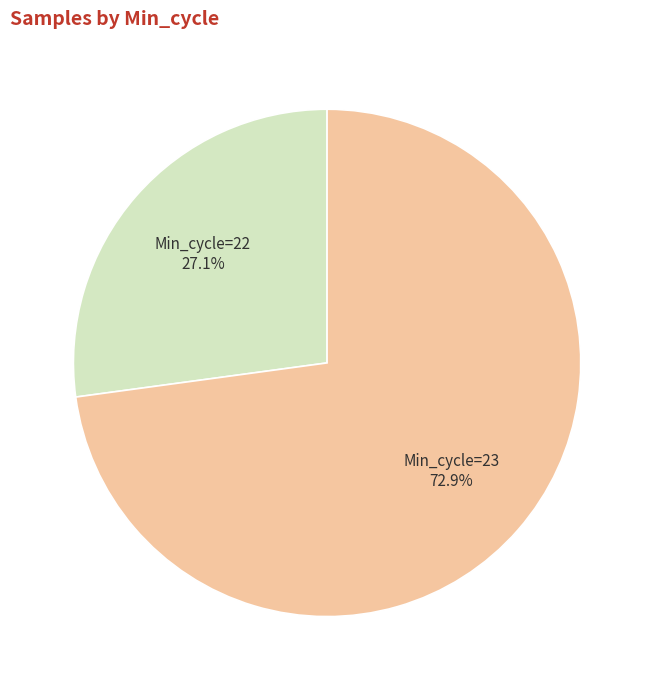

Does Min_cycle=22 represent more than half of the total?

No